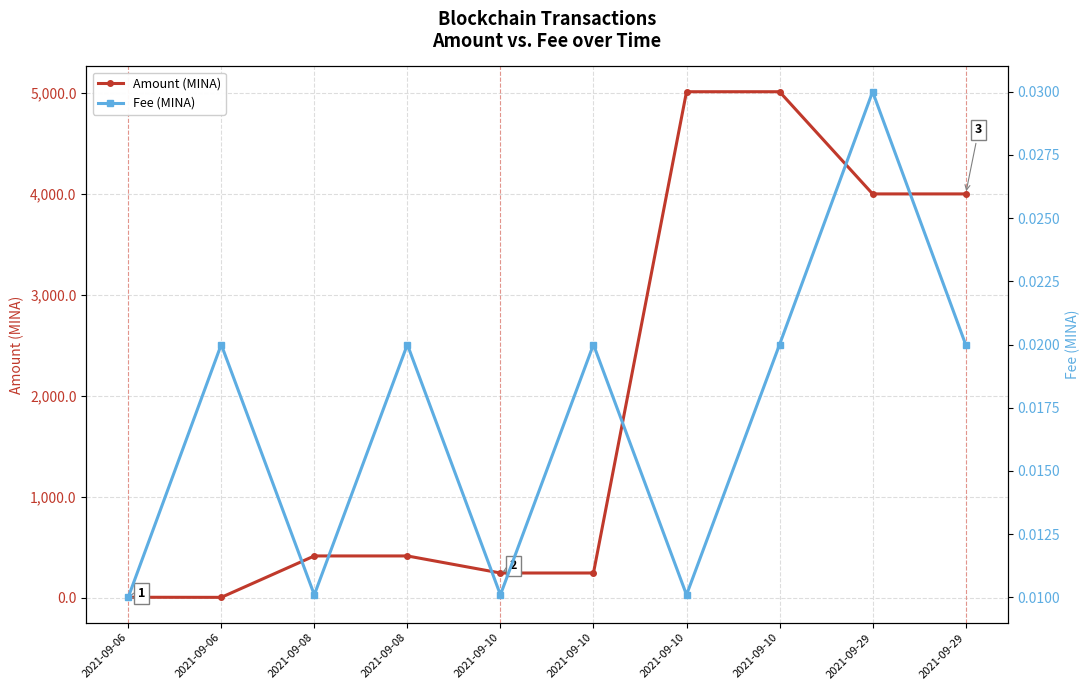

List the series in order of their overall mean, highest first.

Amount (MINA), Fee (MINA)